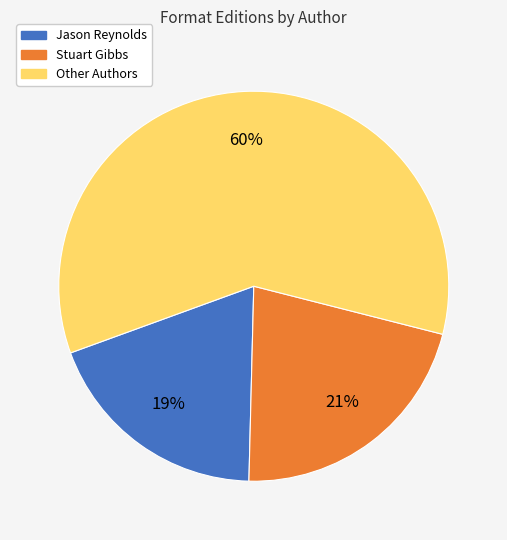

Does any single category account for the majority?

Yes